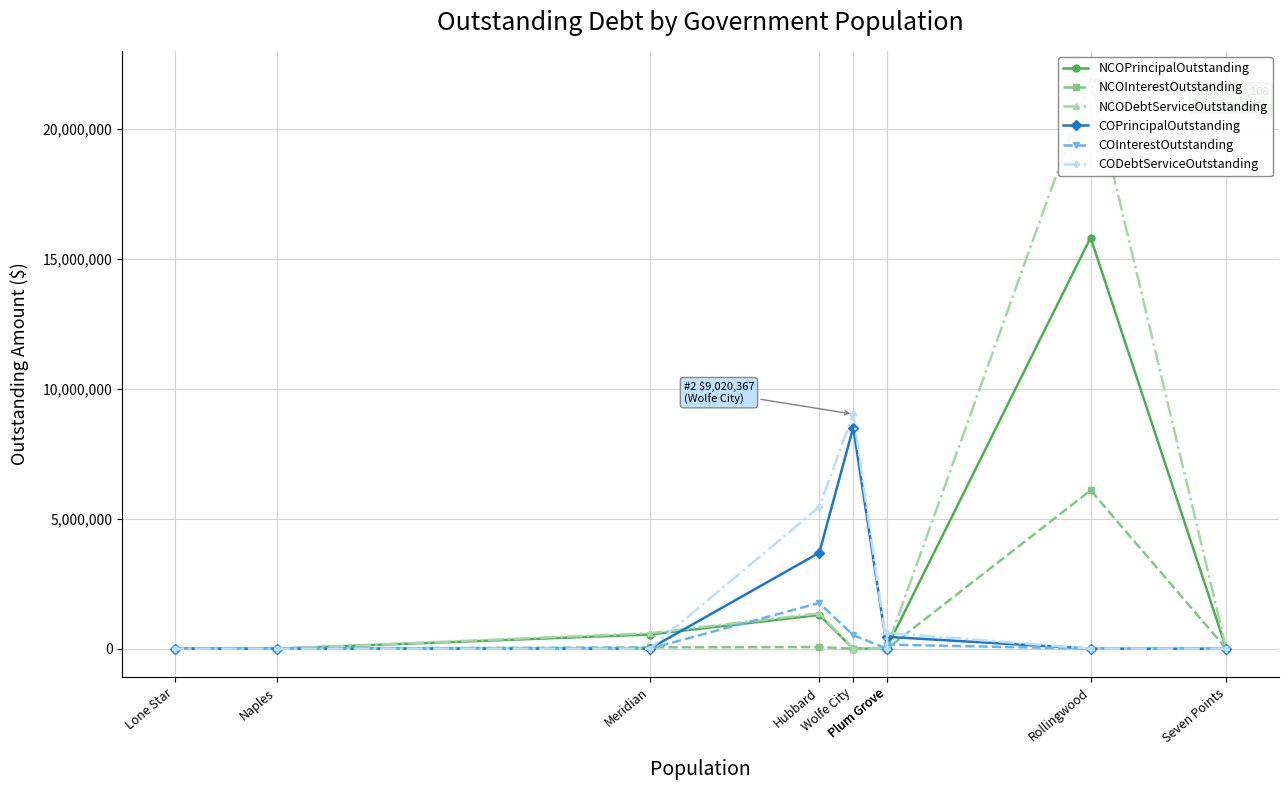

How many values in COInterestOutstanding are above zero?

3